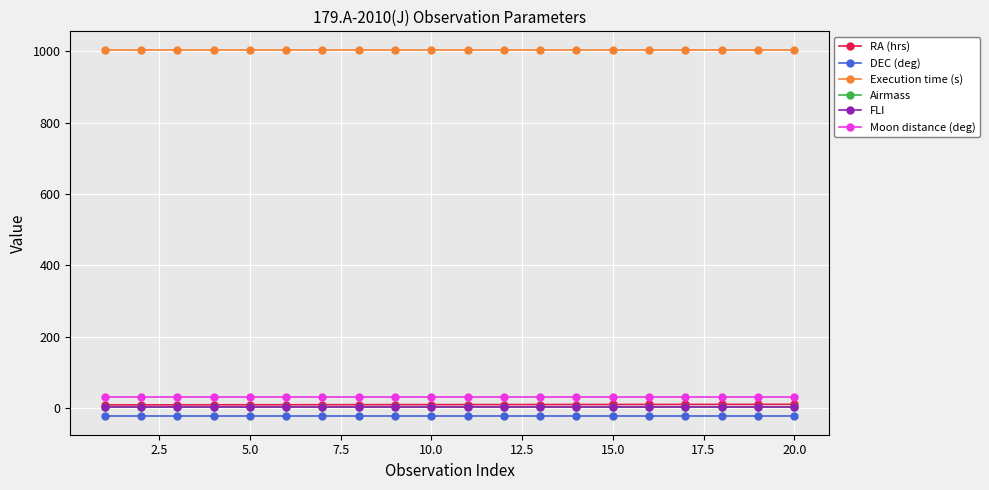

What is the minimum value shown in the chart?

-24.1